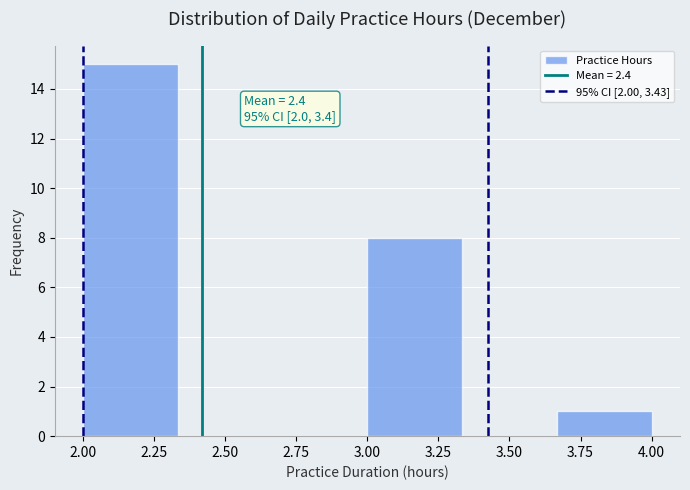

Which range on the x-axis has the tallest bar?

2.00 to 2.35